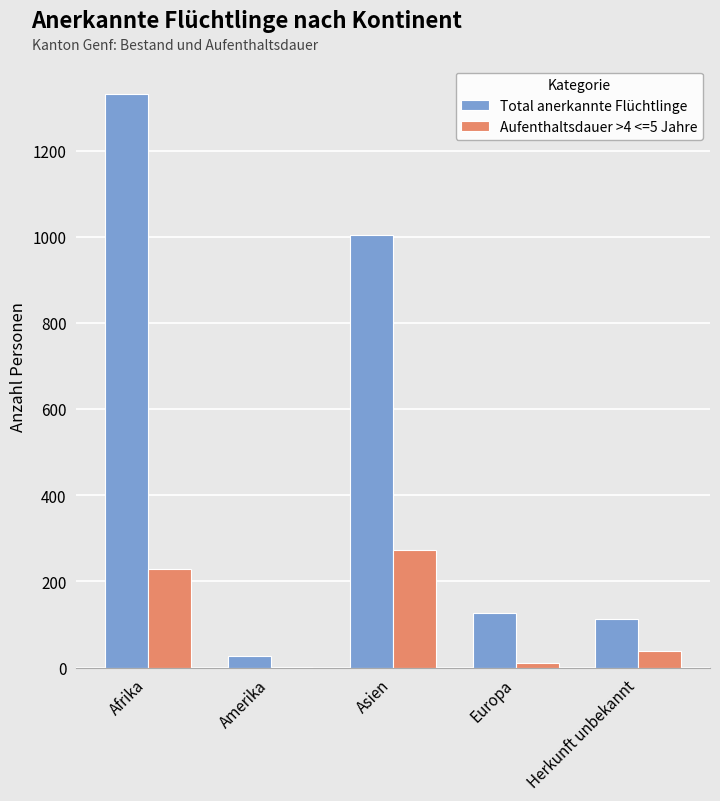

At which category is the sum across all series the highest?

Afrika